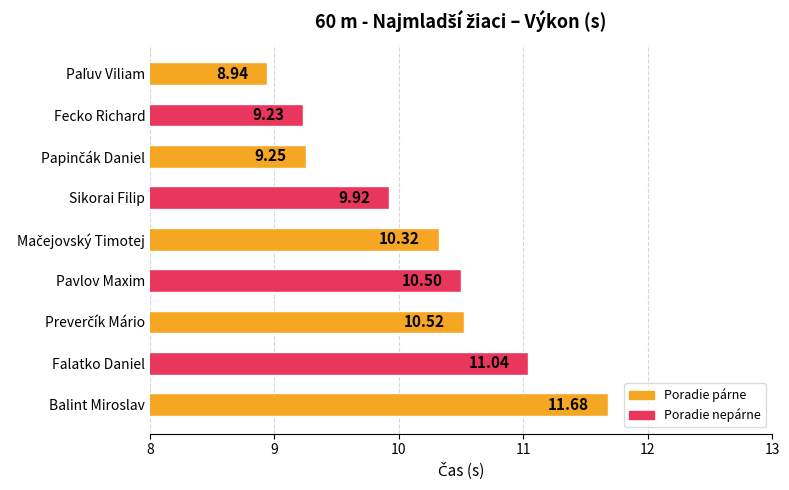

What is the average value?

10.2